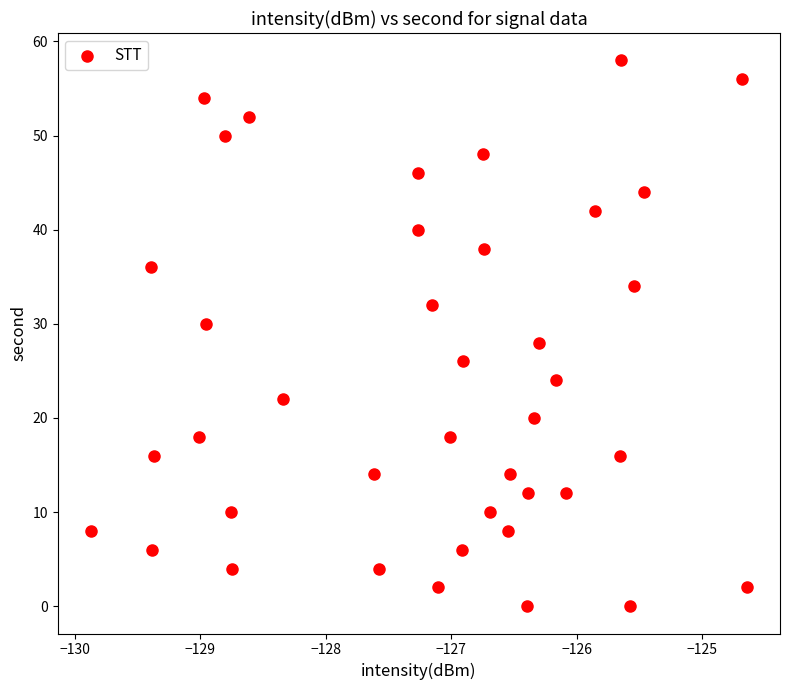

What is the range of Y values (max minus min)?

58